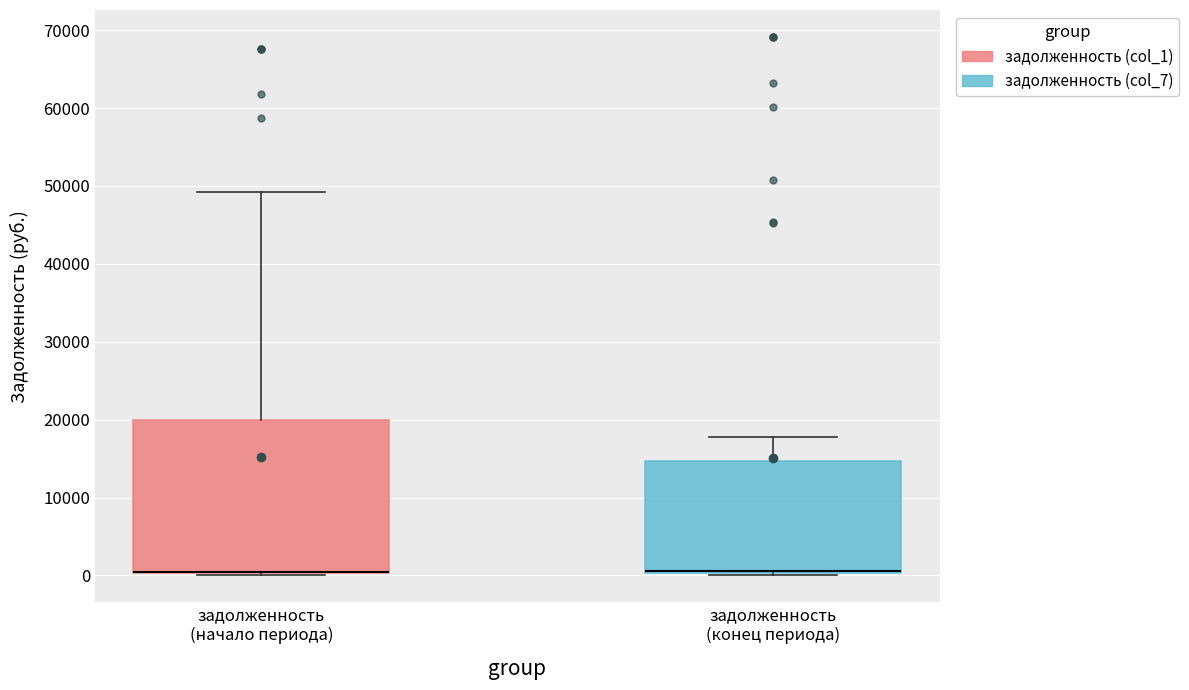

Where is the upper edge of the box for задолженность (конец периода) on the y-axis? The values are not printed on the chart, so give them approximately, as read against the axis.

15000